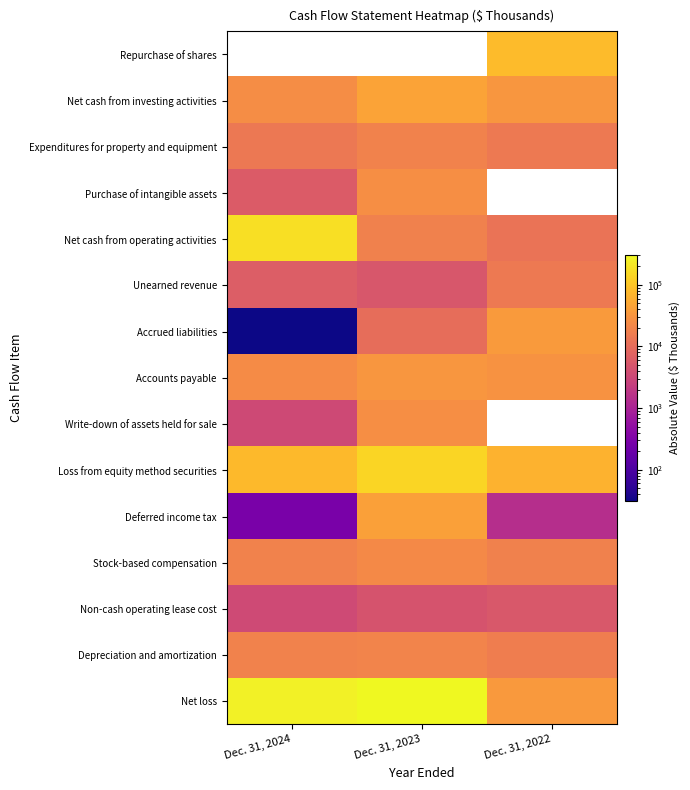

What is the approximate value of Net cash from investing activities at Dec. 31, 2022?

33034.0